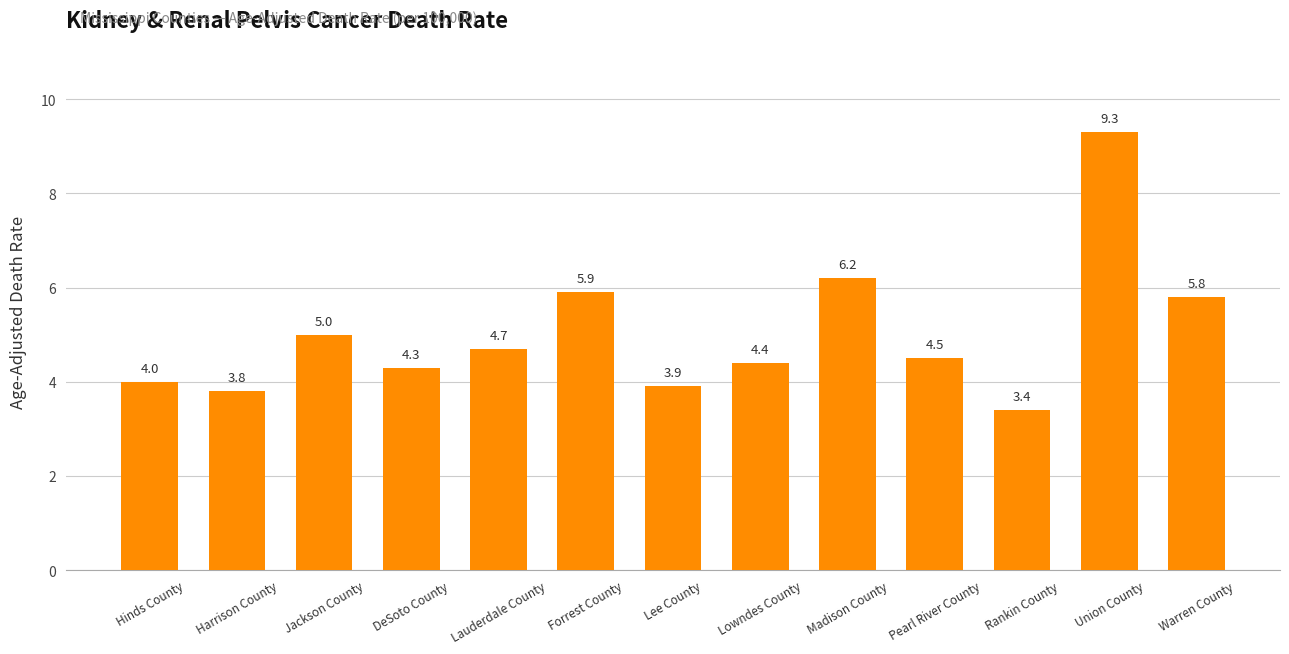

How many bars are there in total?

13